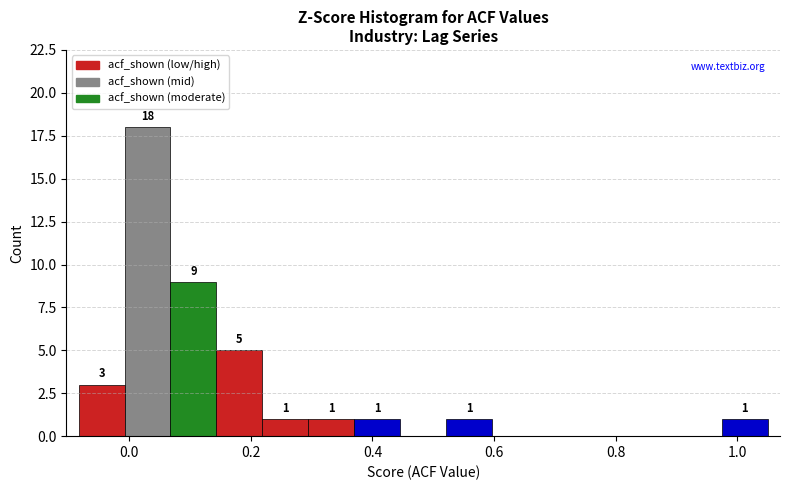

Around what value on the x-axis is the tallest bar? Give the approximate position of its centre, as read against the axis.

0.04